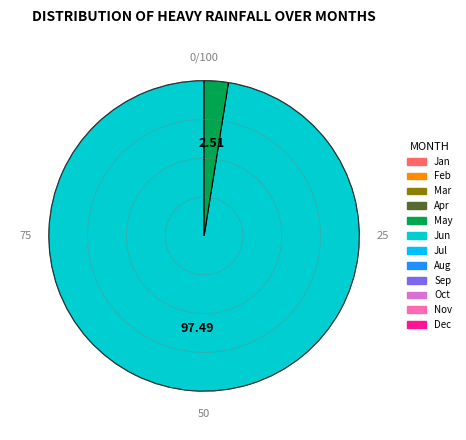

Is there any slice that represents more than half of the pie?

Yes